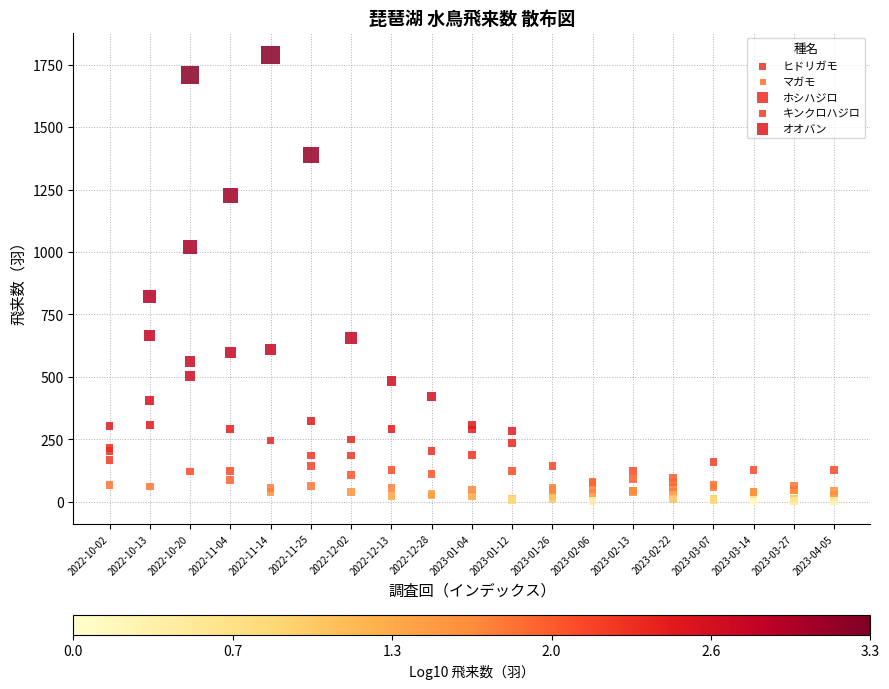

In the ホシハジロ series, what Y value is closest to 855?

821